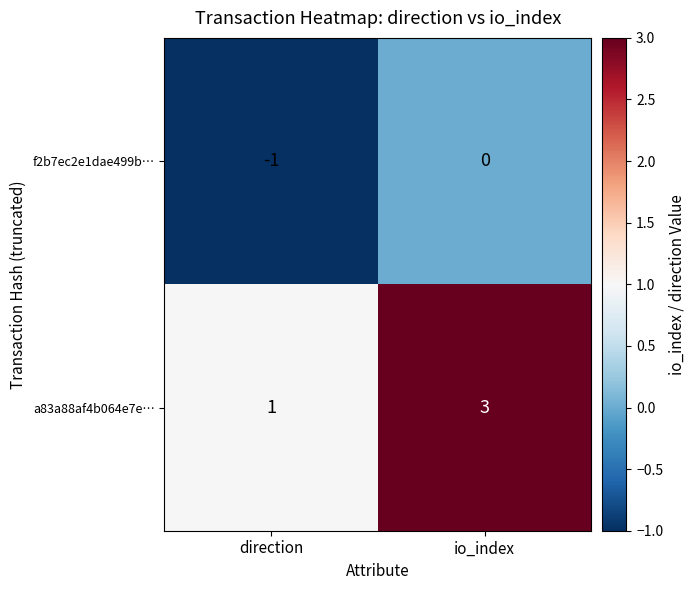

At which category is the sum across all series the highest?

io_index